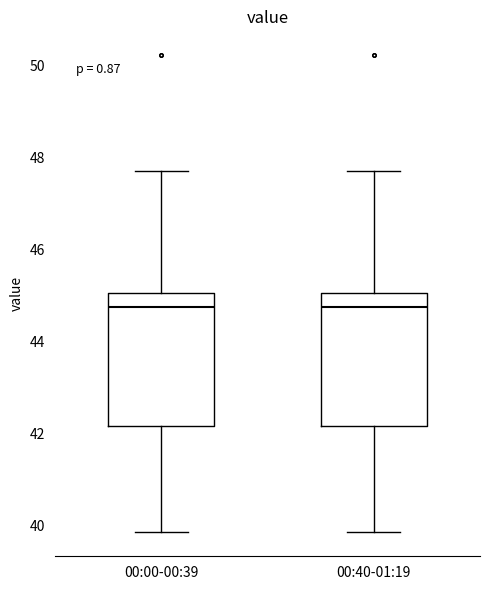

Where is the lower edge of the box for 00:00-00:39 on the y-axis? The values are not printed on the chart, so give them approximately, as read against the axis.

42.2